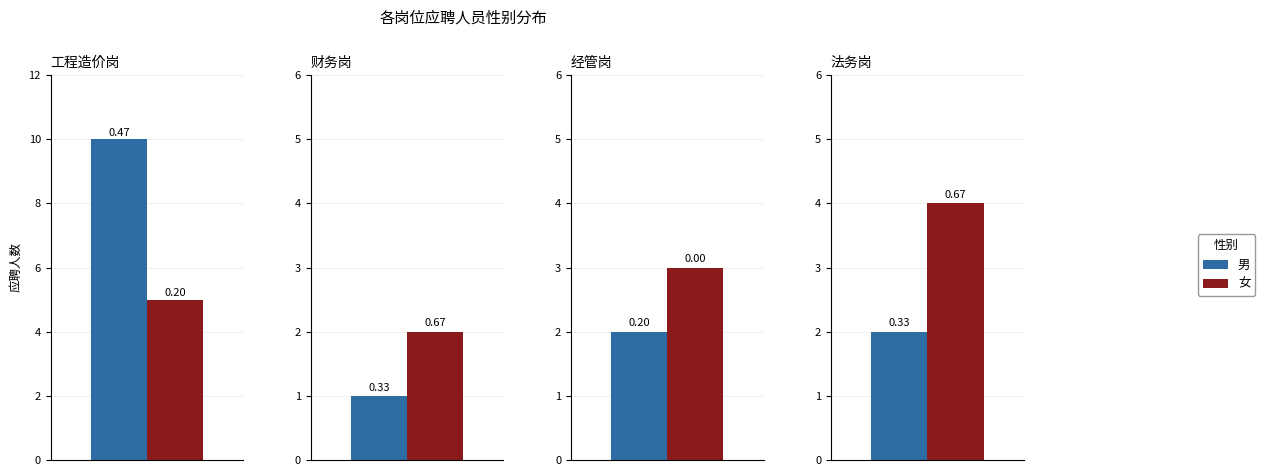

Which series has the largest range (max minus min)?

男